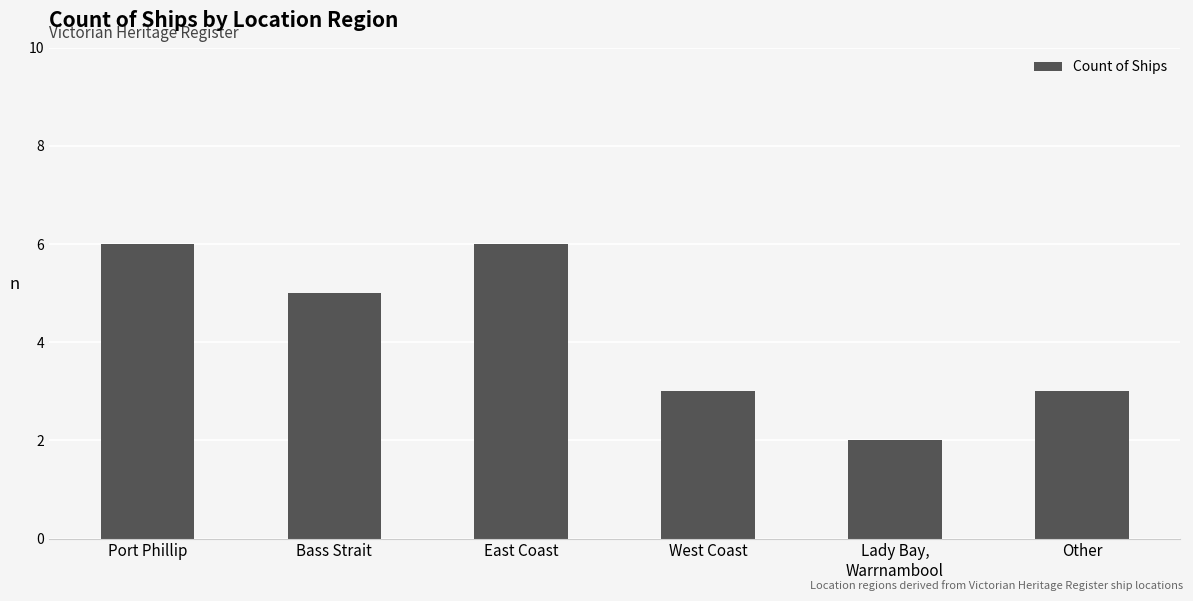

What is the greatest value displayed?

6